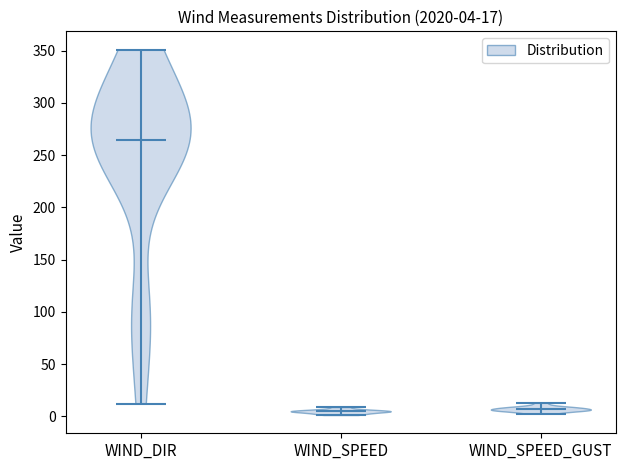

Which violin has the highest median line?

WIND_DIR